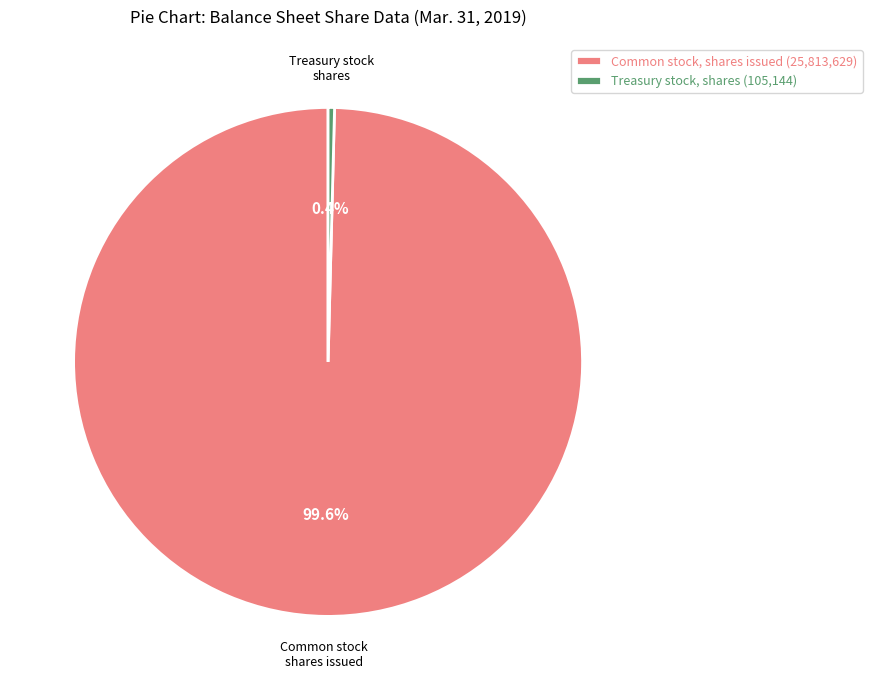

Which category accounts for the majority?

Common stock, shares issued